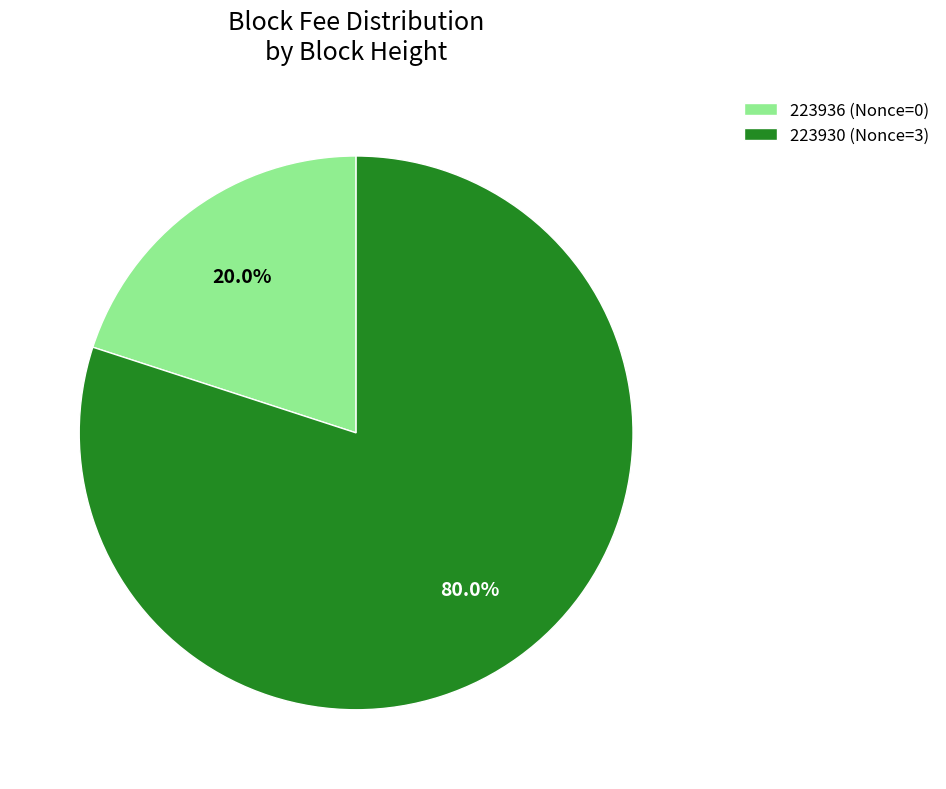

What is the total percentage of 223936 and 223930?

100.0%